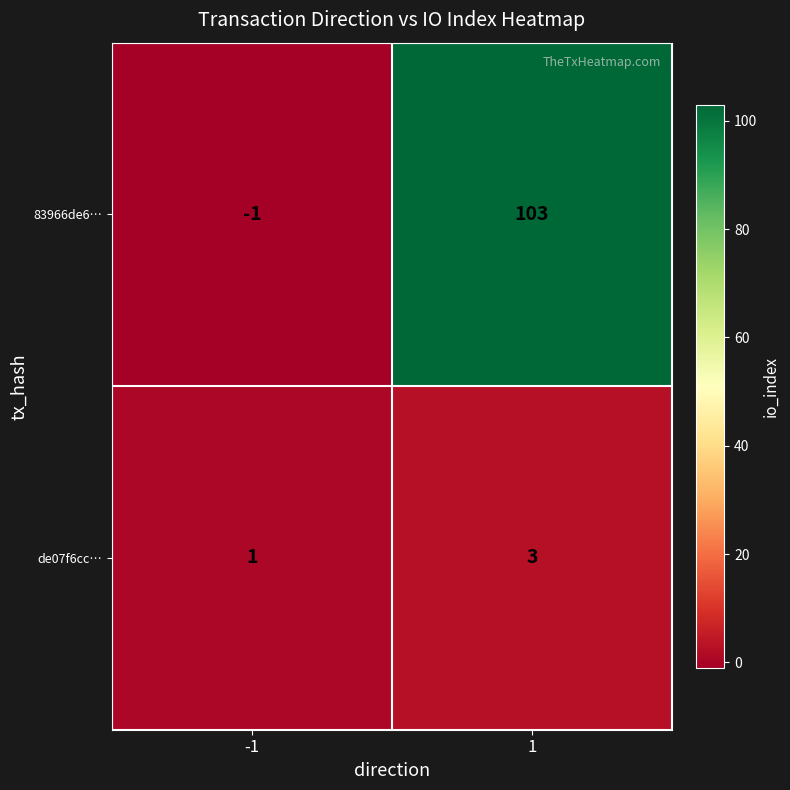

How many values in 83966de6… are below zero?

1